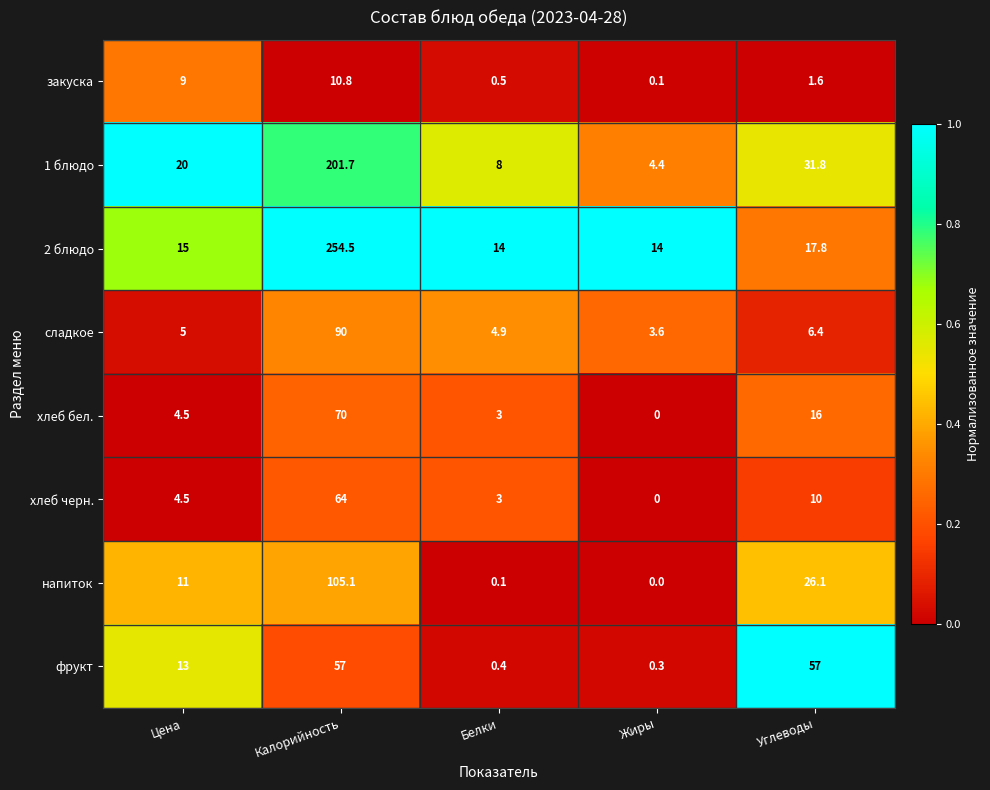

How many positive values does the напиток series have?

4